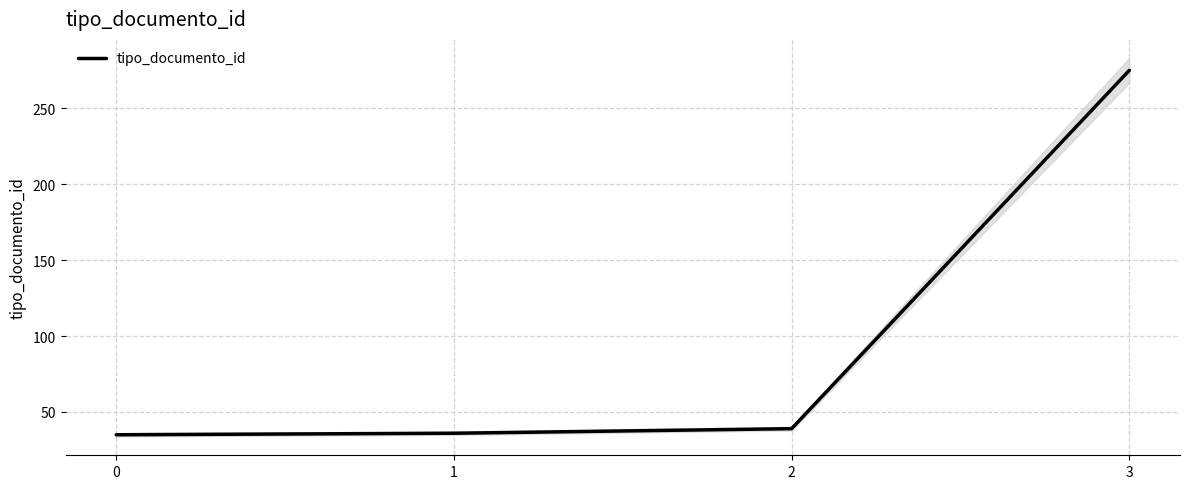

True or false: there are more than 2 points higher than both neighbors.

False